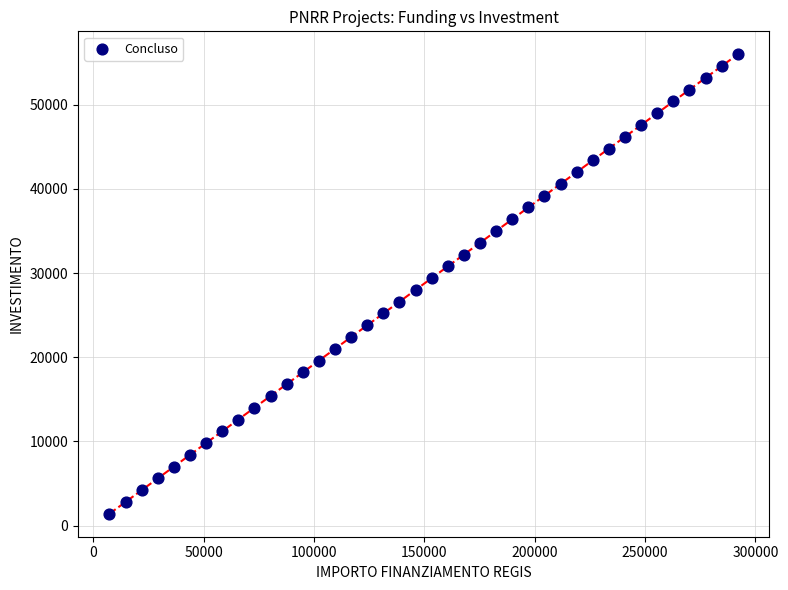

What is the range of X values (max minus min)?

284739.0